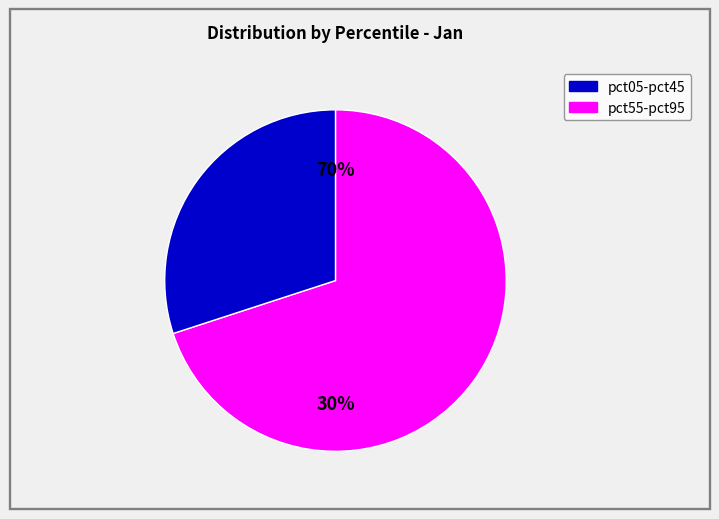

Which slice is the largest?

pct05